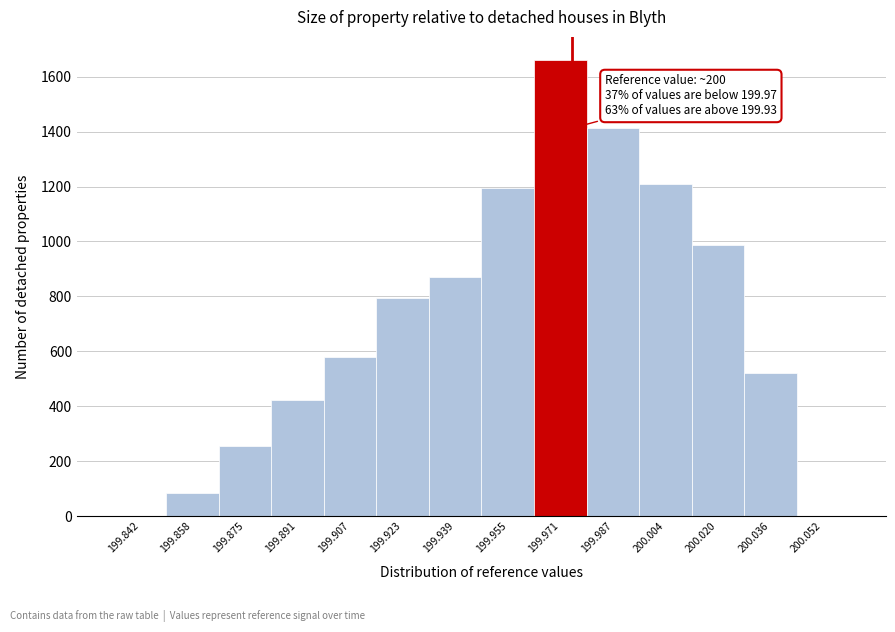

Which range on the x-axis has the tallest bar?

199.964 to 199.980